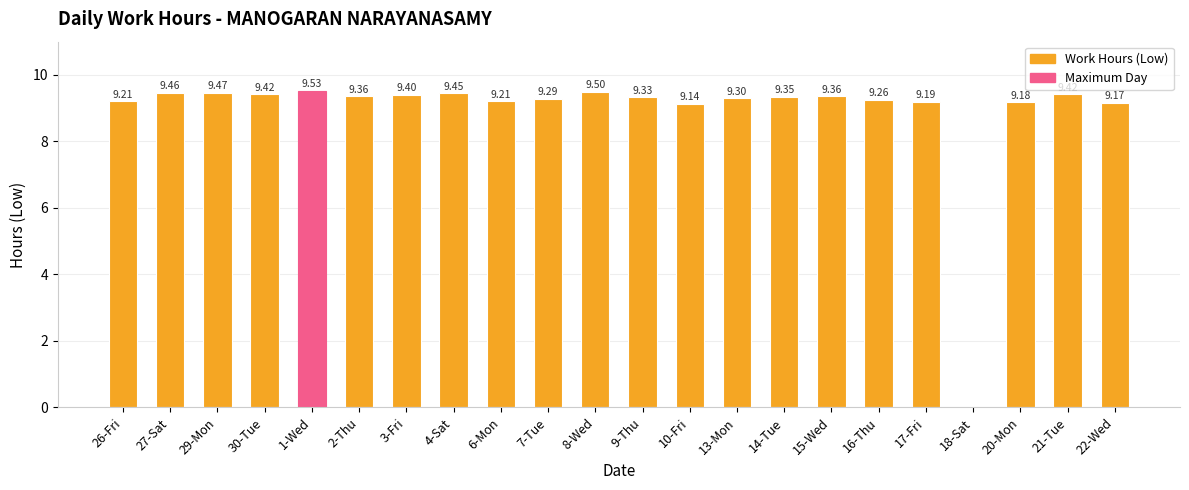

What is the sum of all values?

196.0